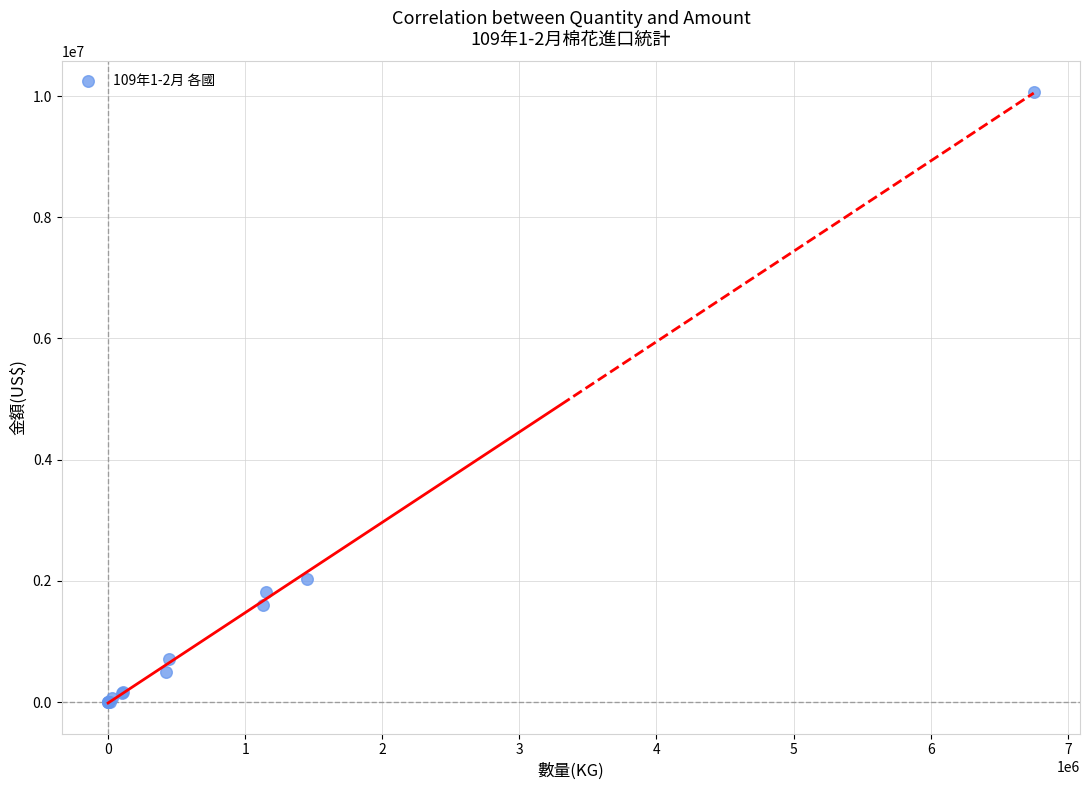

What Y value in the scatter plot is closest to 5034050?

2034200